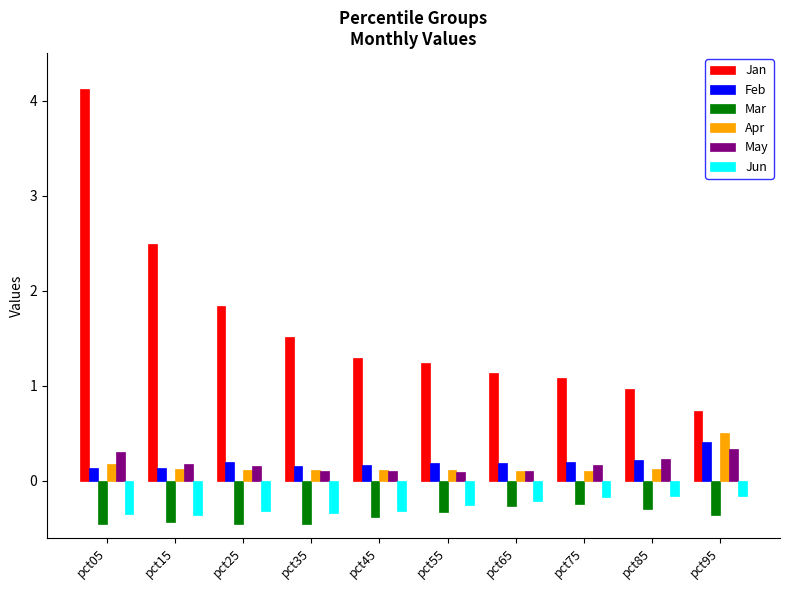

What is the difference between the highest and lowest values at pct75?

1.3